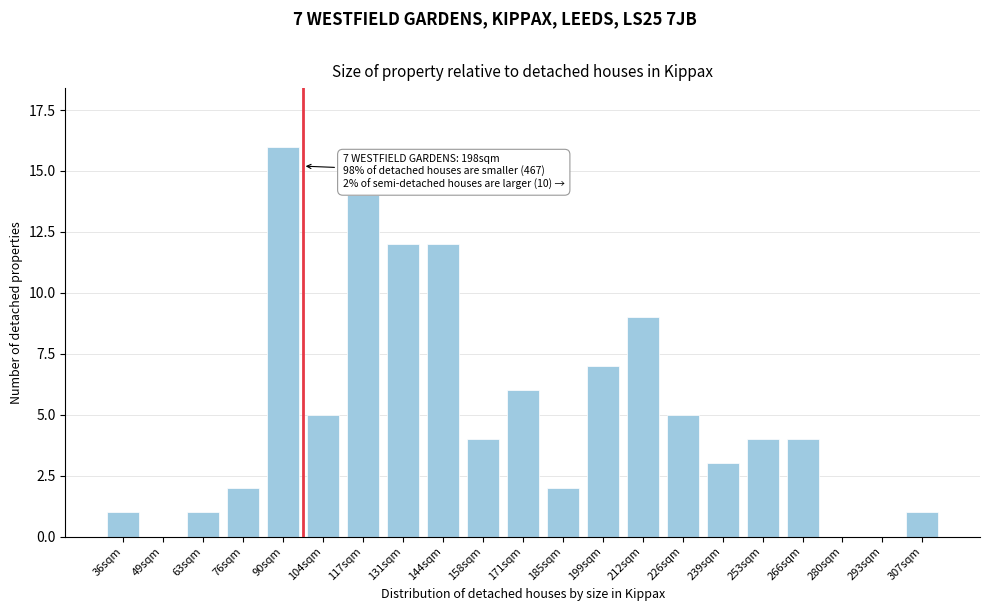

Reading right to left, what are all the values shown in this chart?

307sqm=1	293sqm=0	280sqm=0	266sqm=4	253sqm=4	239sqm=3	226sqm=5	212sqm=9	199sqm=7	185sqm=2	171sqm=6	158sqm=4	144sqm=12	131sqm=12	117sqm=14	104sqm=5	90sqm=16	76sqm=2	63sqm=1	49sqm=0	36sqm=1